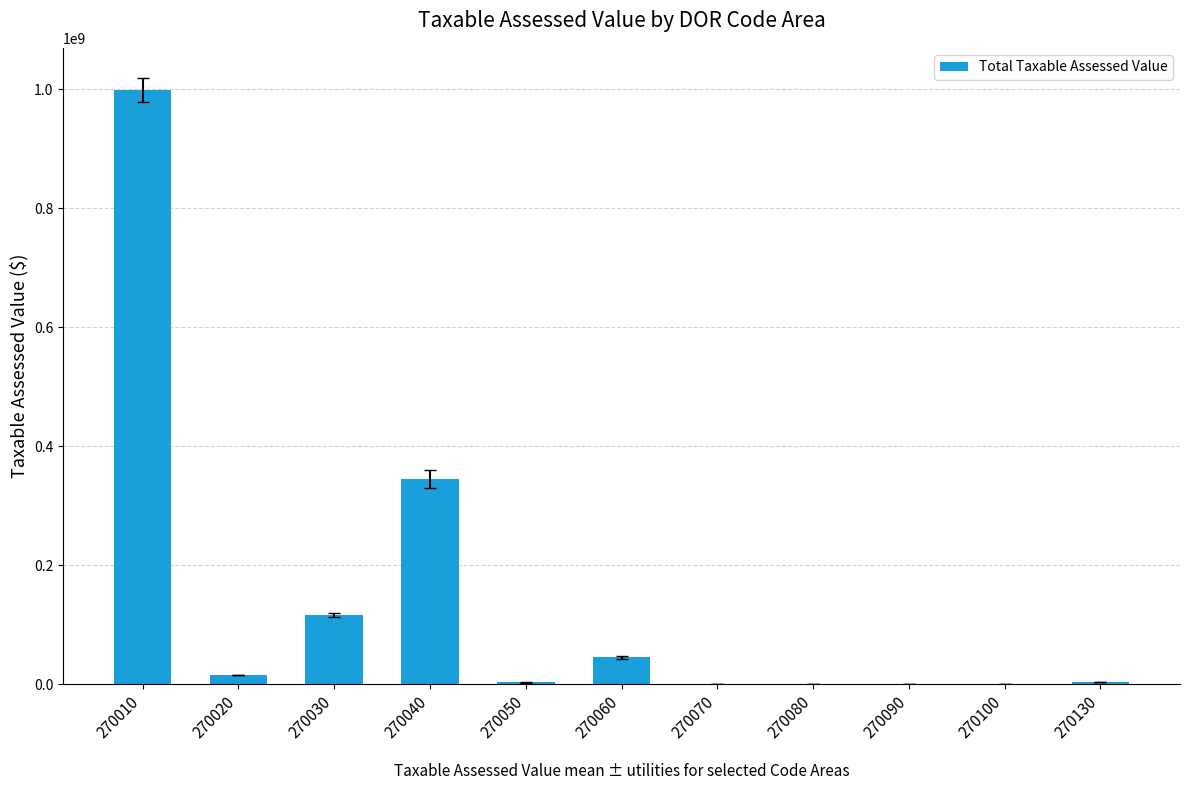

The chart shows a value of 584045 at 270070. True or false?

True